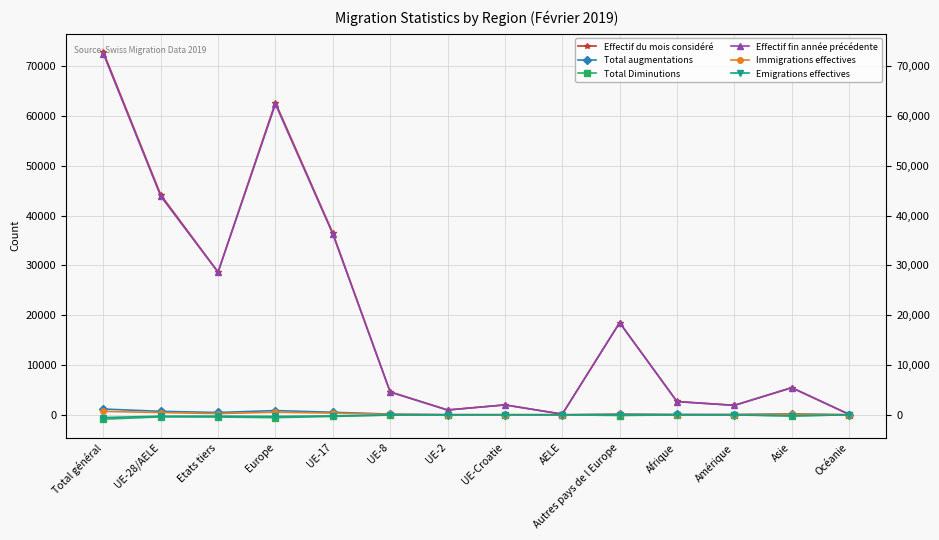

Read the Effectif fin année précédente value at Total général.

72500